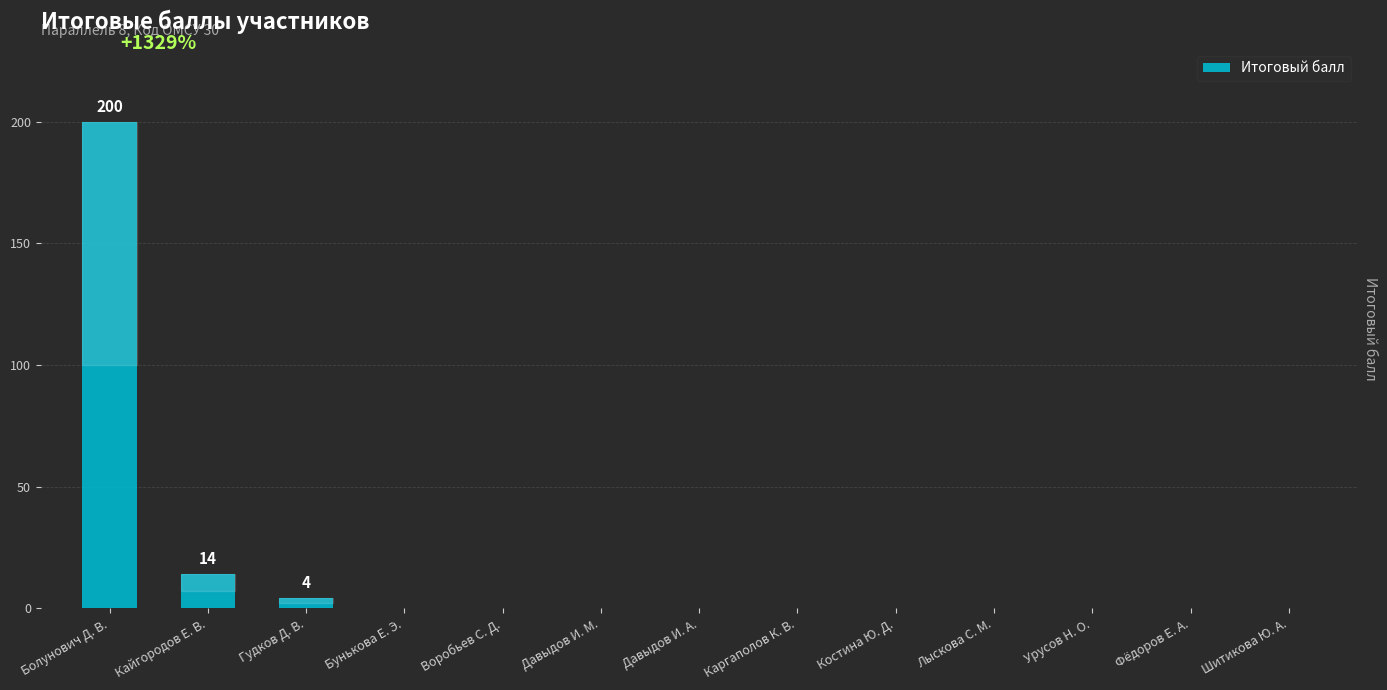

What is the sum of all values?

218